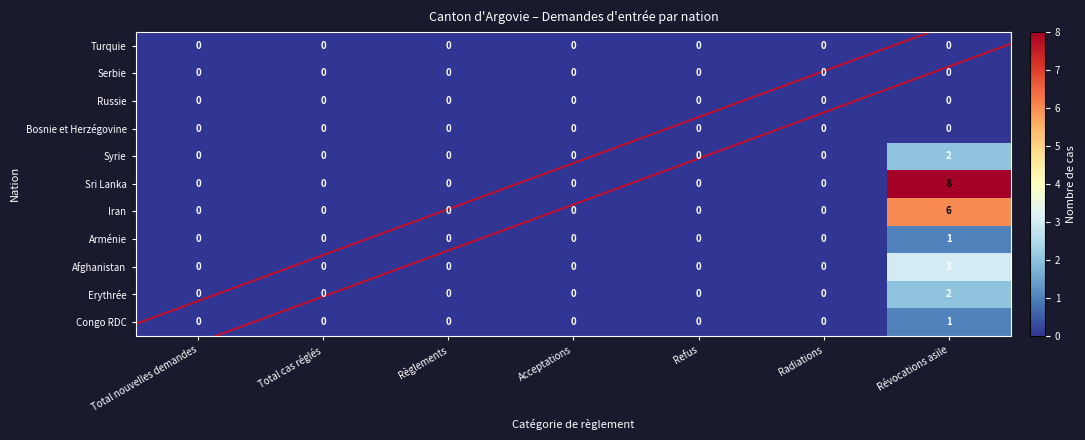

How many positive values does the Syrie series have?

1